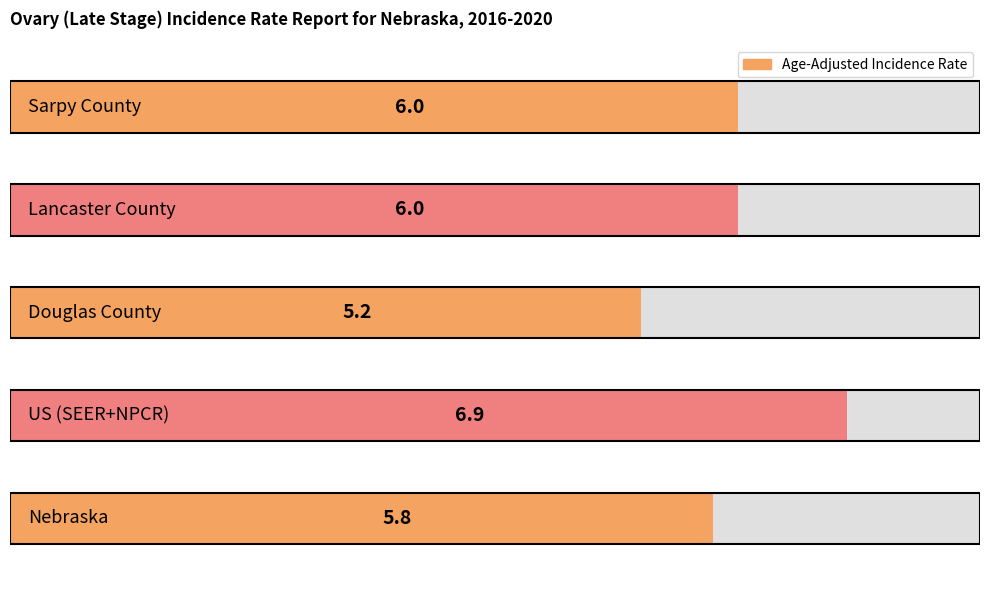

At which label is the value closest to 6?

Lancaster County